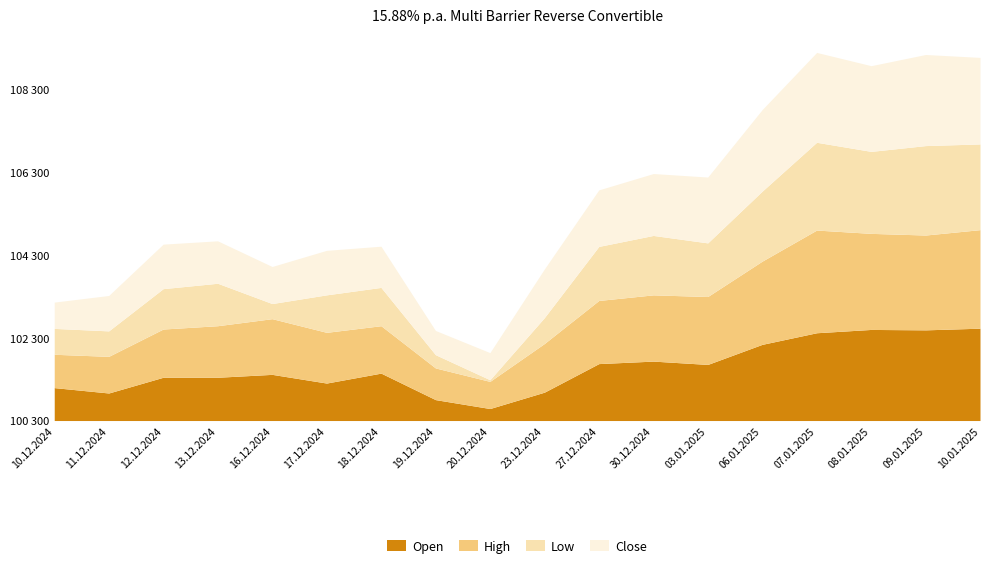

How many data points does each series have?

18